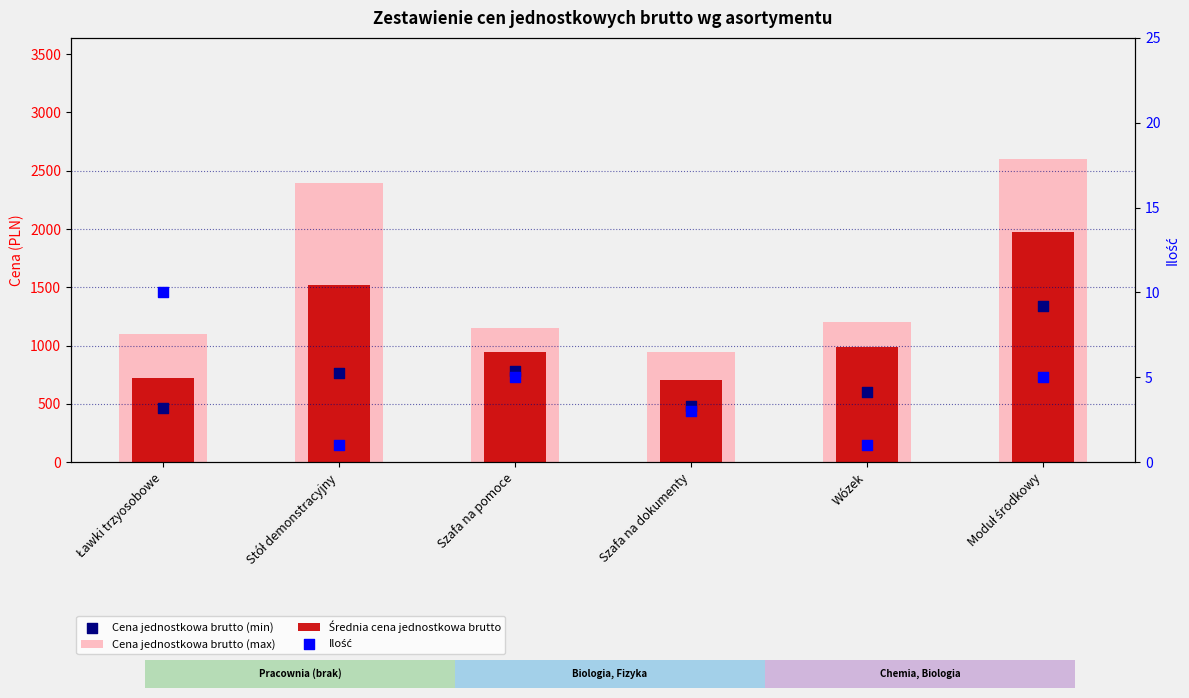

Which series reaches the minimum Y coordinate?

Ilość